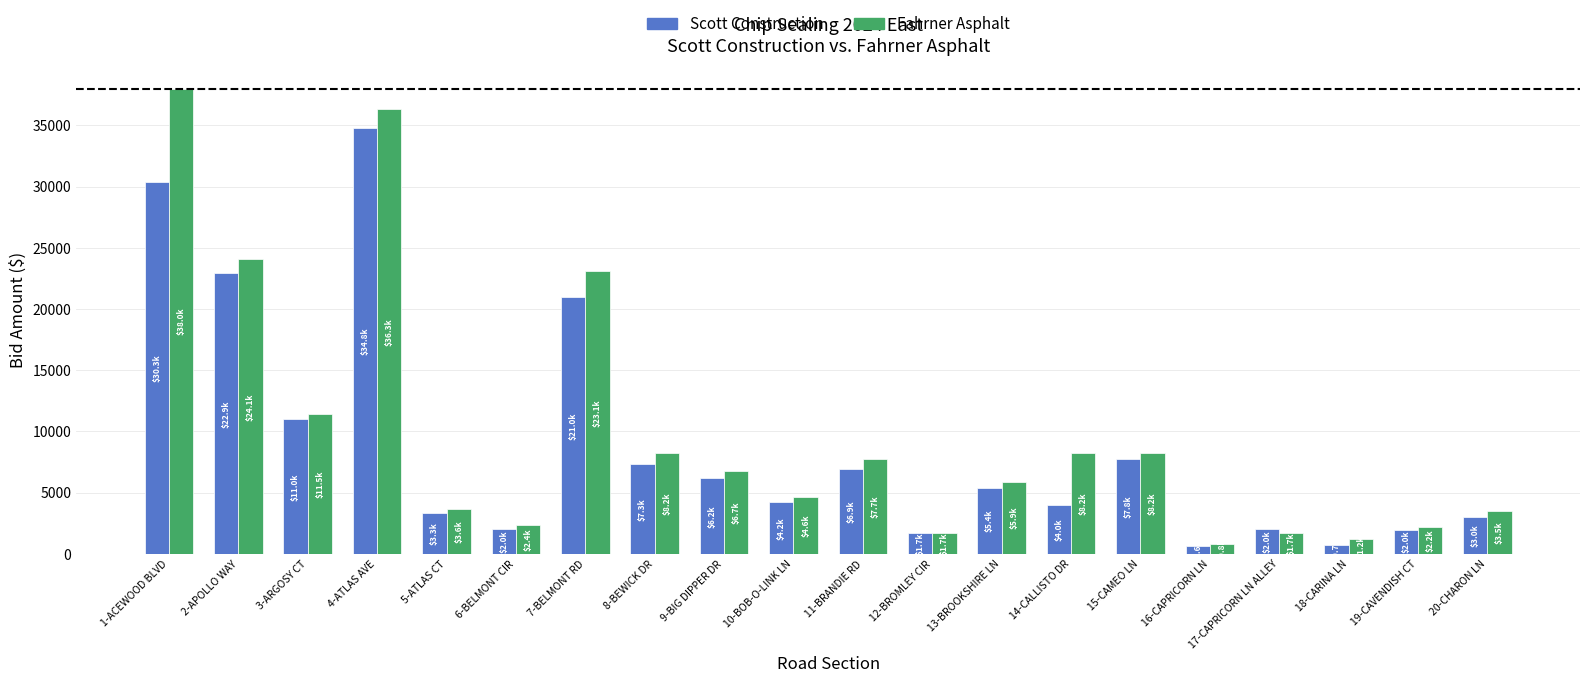

Which series has the largest range (max minus min)?

Fahrner Asphalt